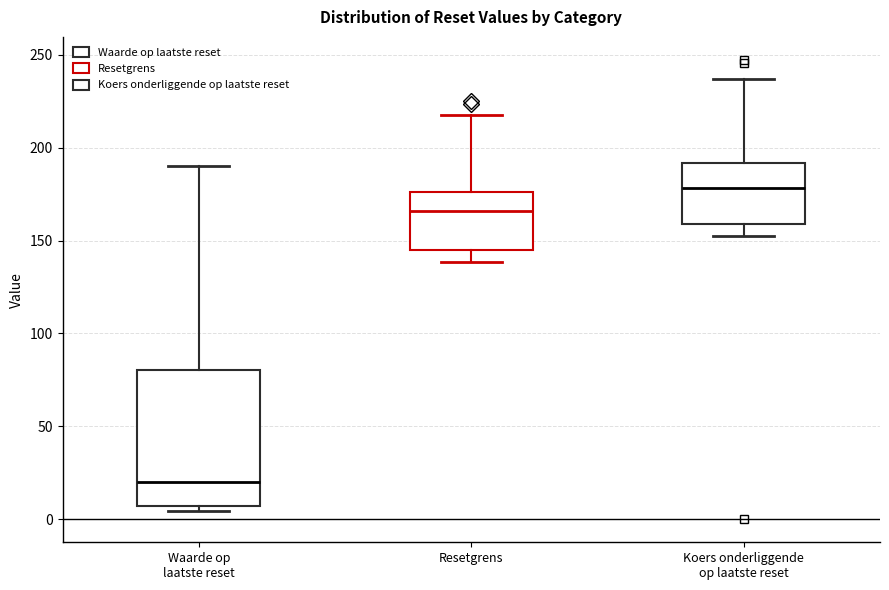

Which box is the tallest, from its lower edge to its upper edge?

Waarde op laatste reset